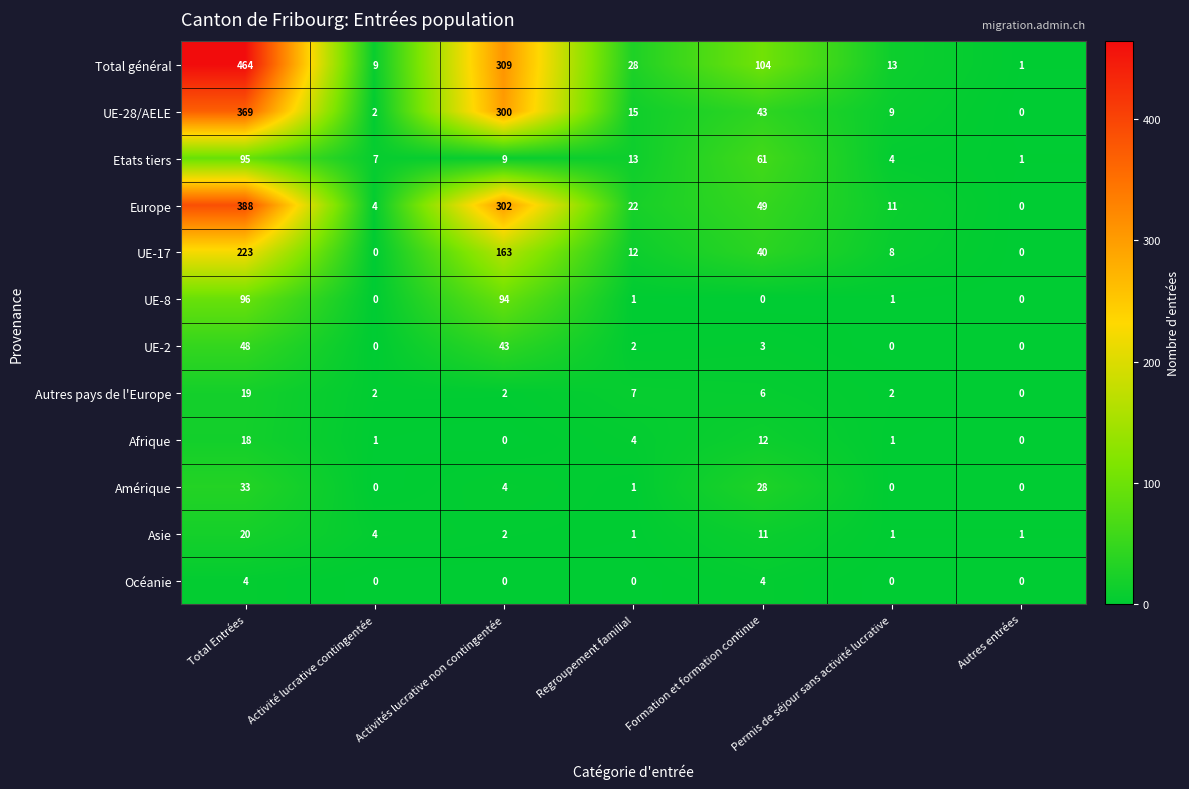

Where is Etats tiers nearest to the value 48?

Formation et formation continue